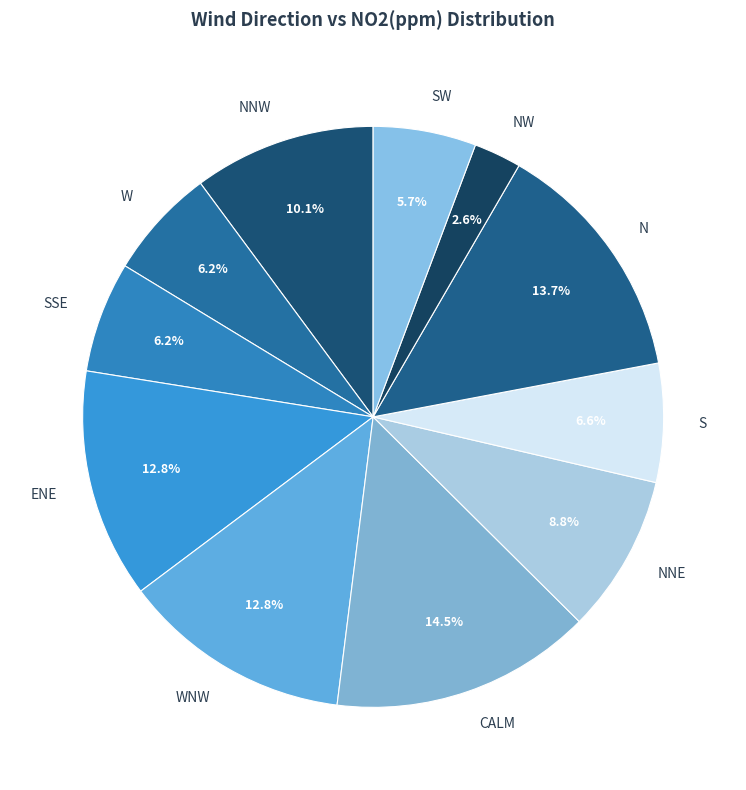

Is there a majority slice in this chart?

No